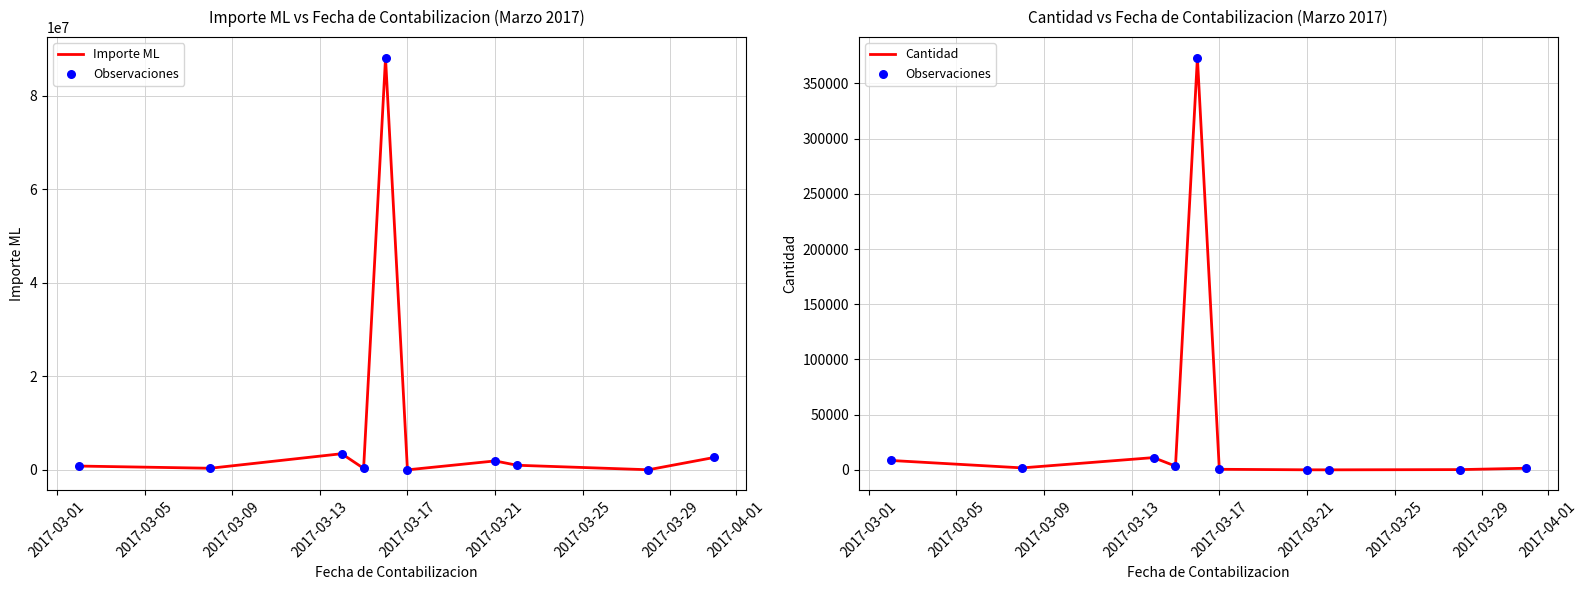

What is the total value across all series at 2017-03-05?

367794.0